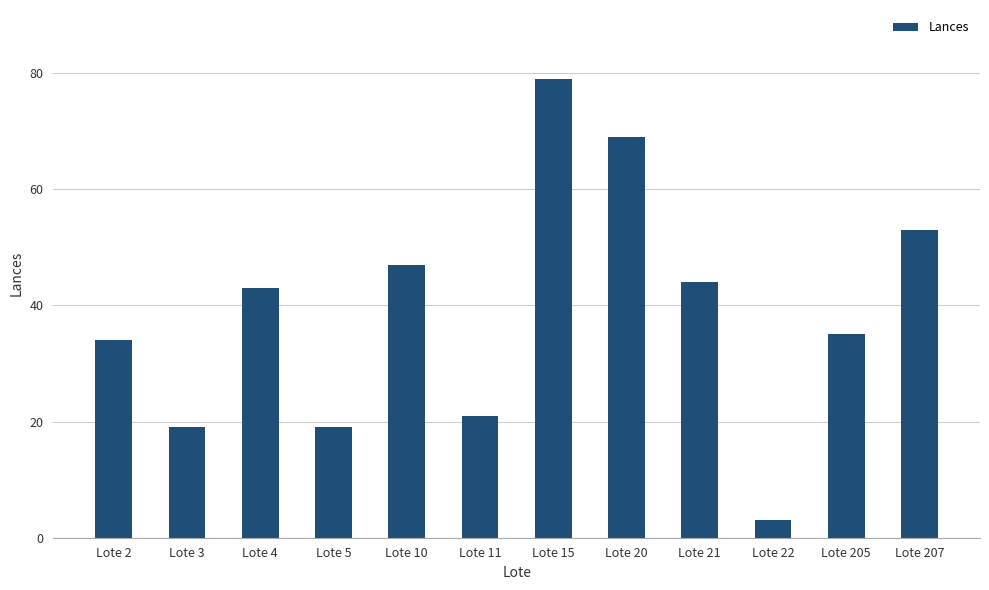

Reading left to right, transcribe all the data shown in this chart.

34	19	43	19	47	21	79	69	44	3	35	53